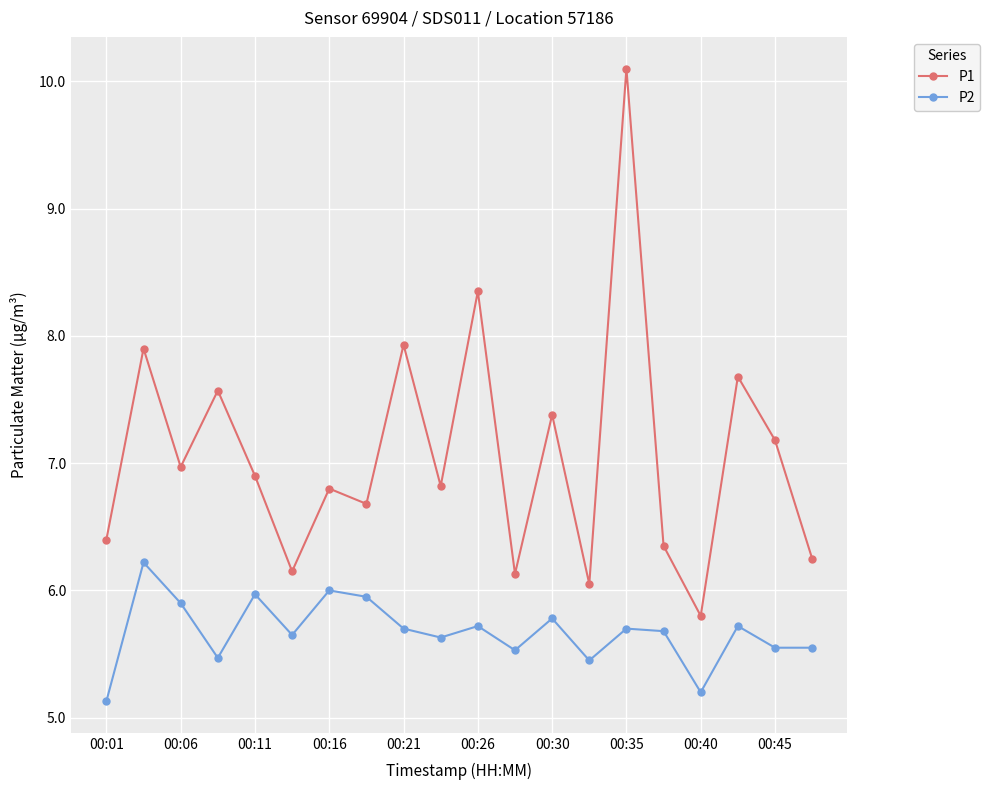

What is the smallest value displayed?

5.1